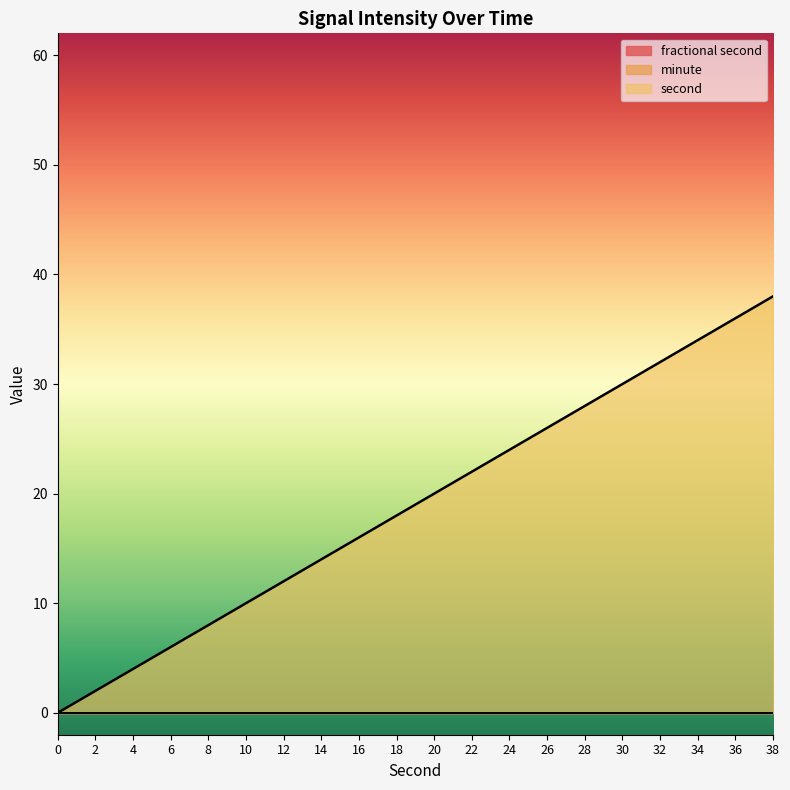

Does the chart display data point markers on the line(s)?

No